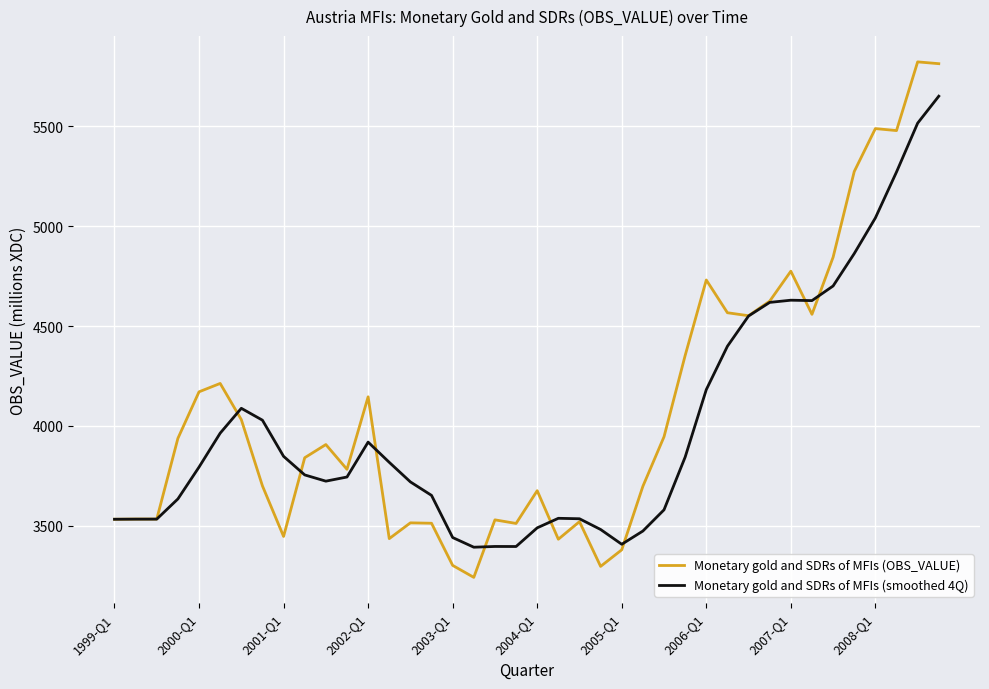

Which series has the widest spread of values?

Monetary gold and SDRs of MFIs (OBS_VALUE)